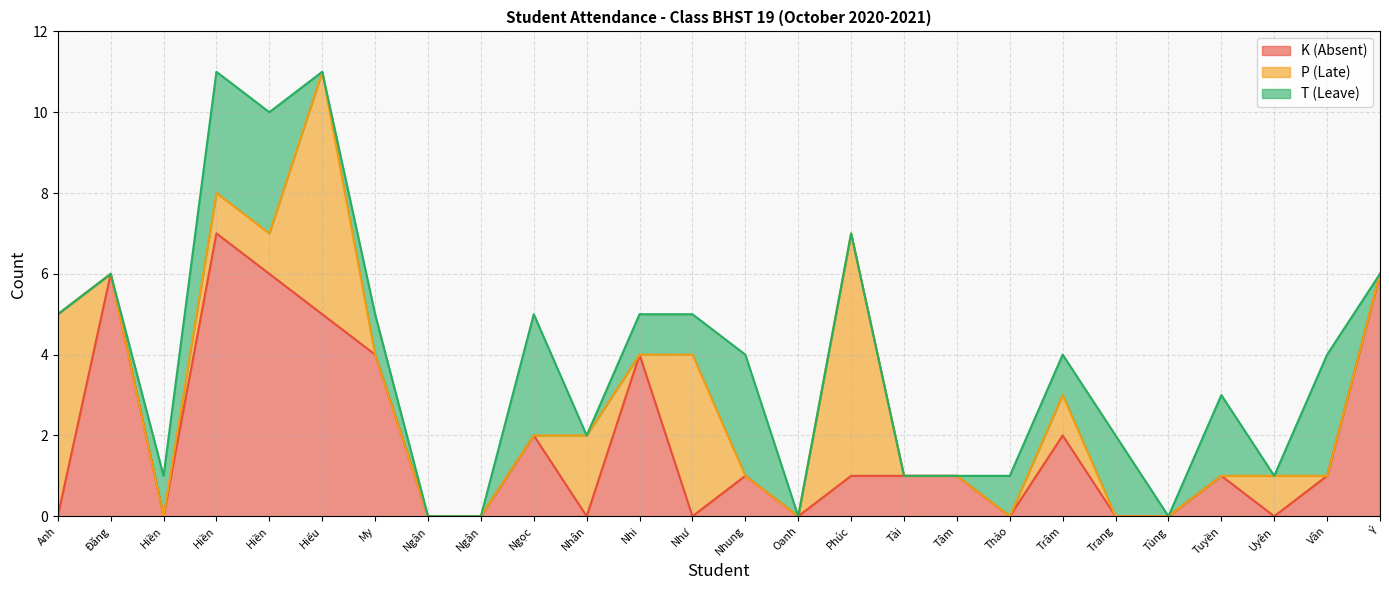

Is the value of K (Absent) at Phan Thị Cẩm Nhung greater than the value of T (Leave) at Lã Thị Thanh Thảo?

No